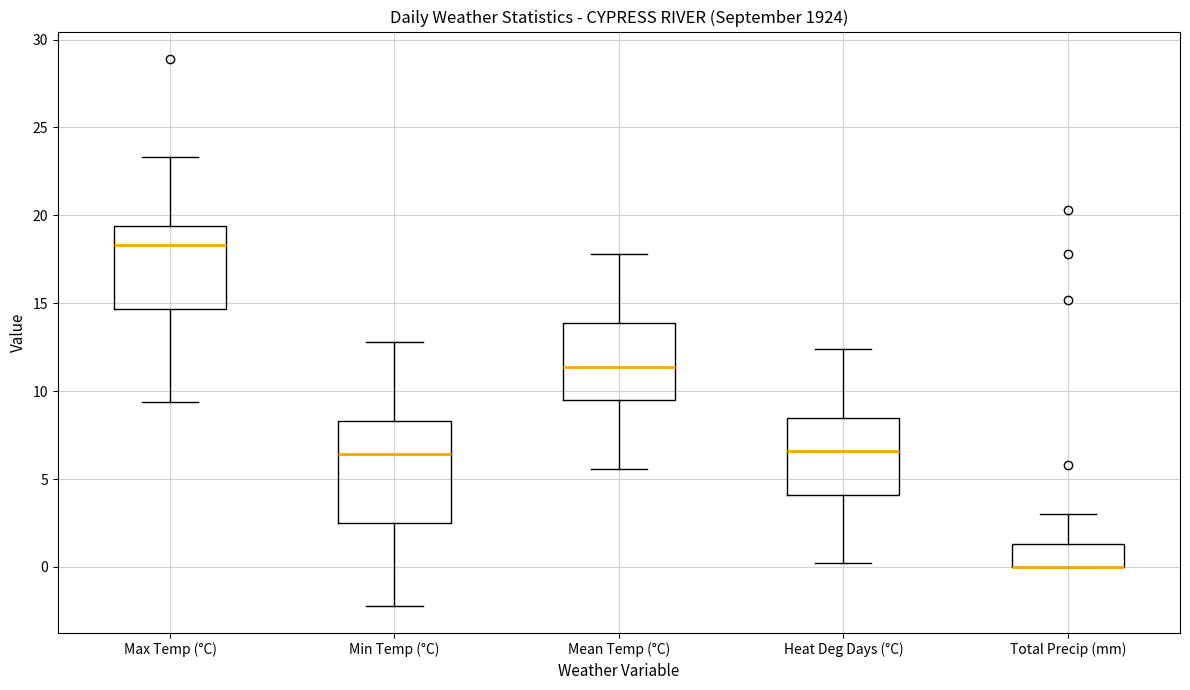

Where does the upper whisker of the box for Max Temp (°C) end on the y-axis? The values are not printed on the chart, so give them approximately, as read against the axis.

23.5